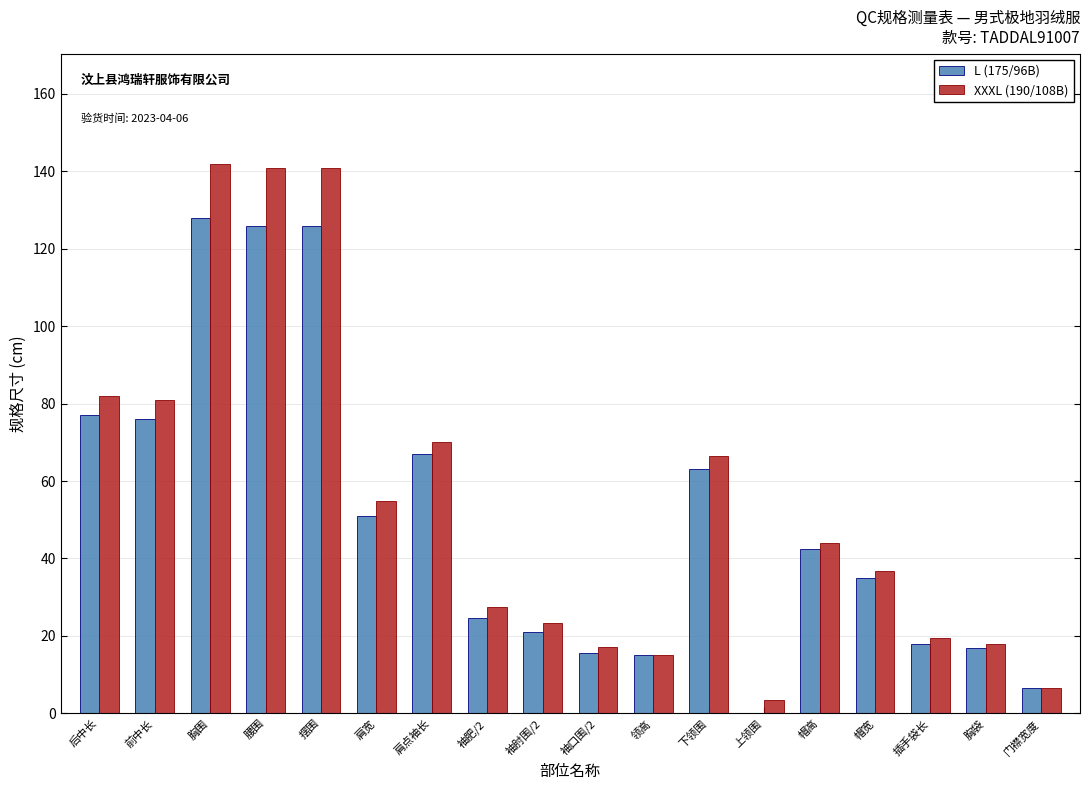

What is the maximum value for XXXL (190/108B)?

142.0